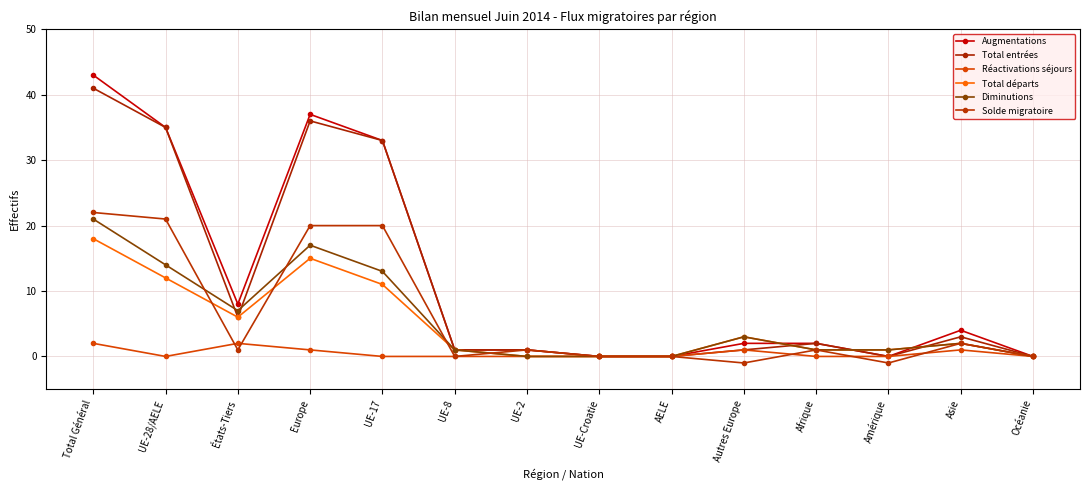

What is the spread (max minus min) of values at Autres Europe?

4